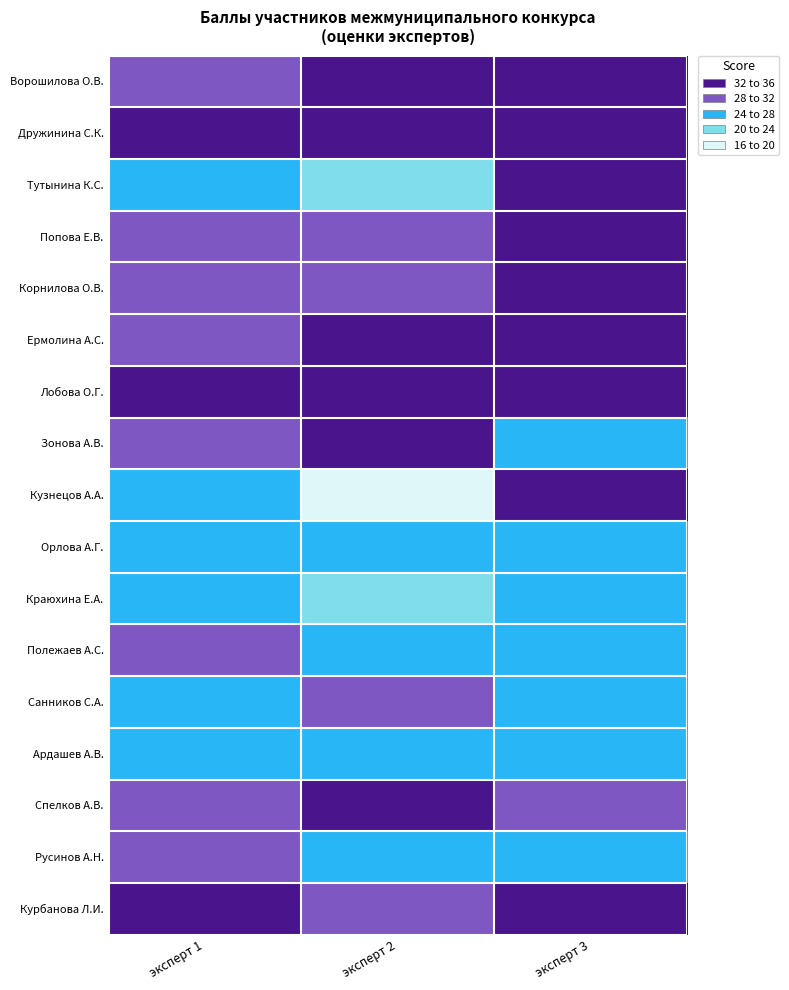

What is the spread (max minus min) of values at эксперт 3?

10